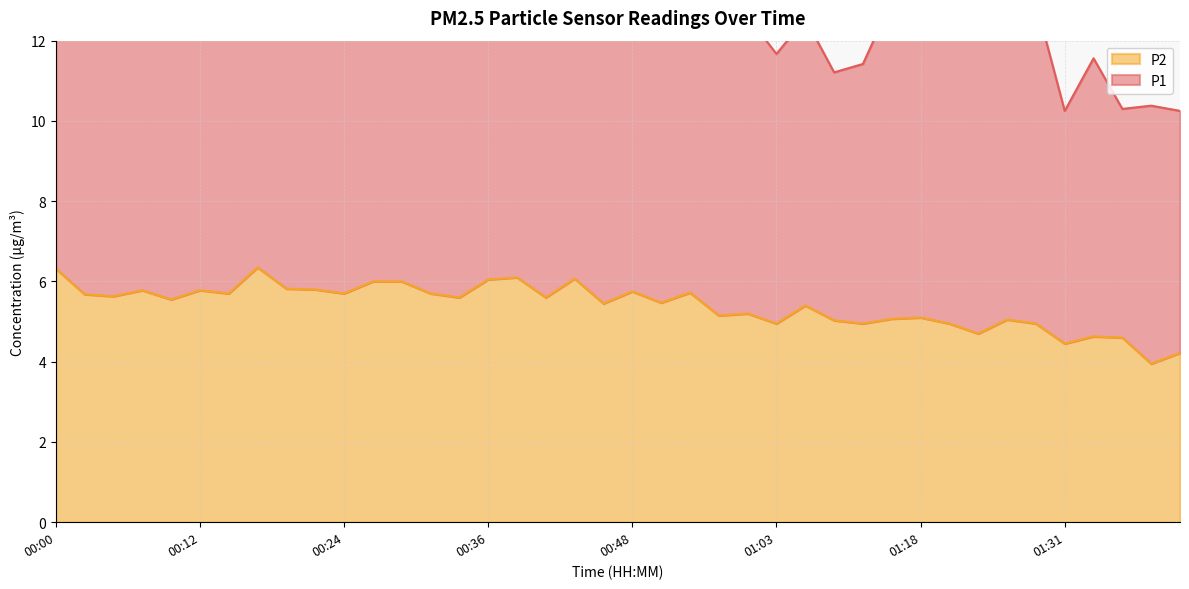

The value of P2 at 00:12 is 3.8. True or false?

False